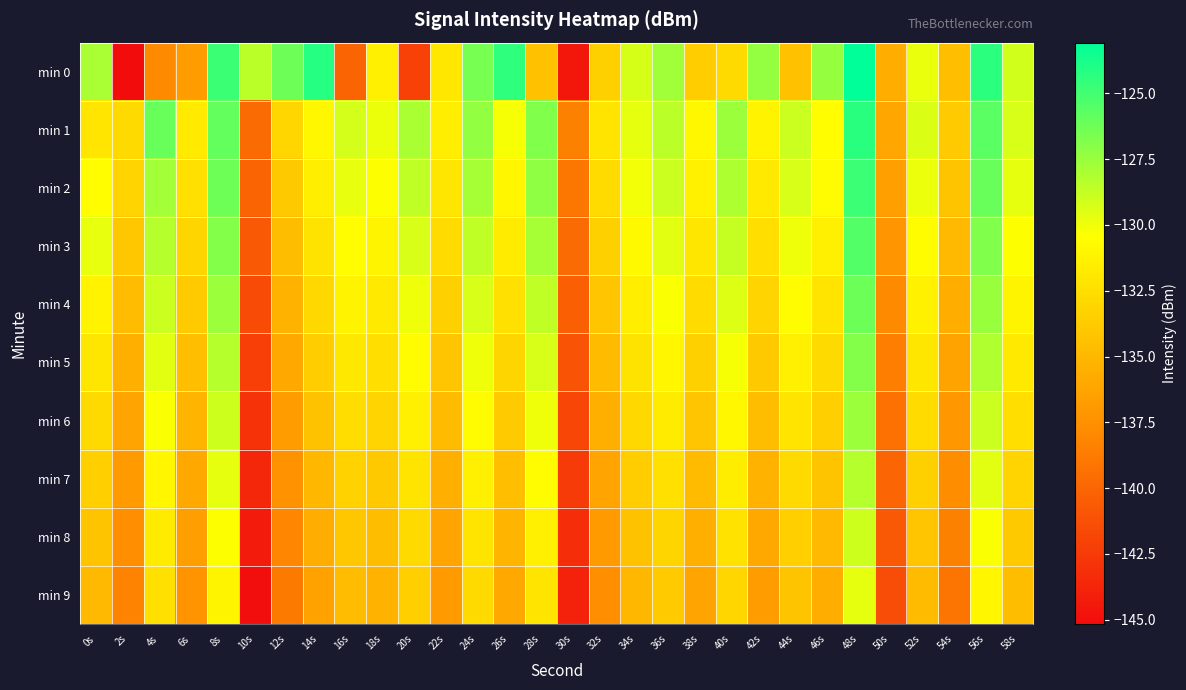

How many distinct data groups are displayed?

10